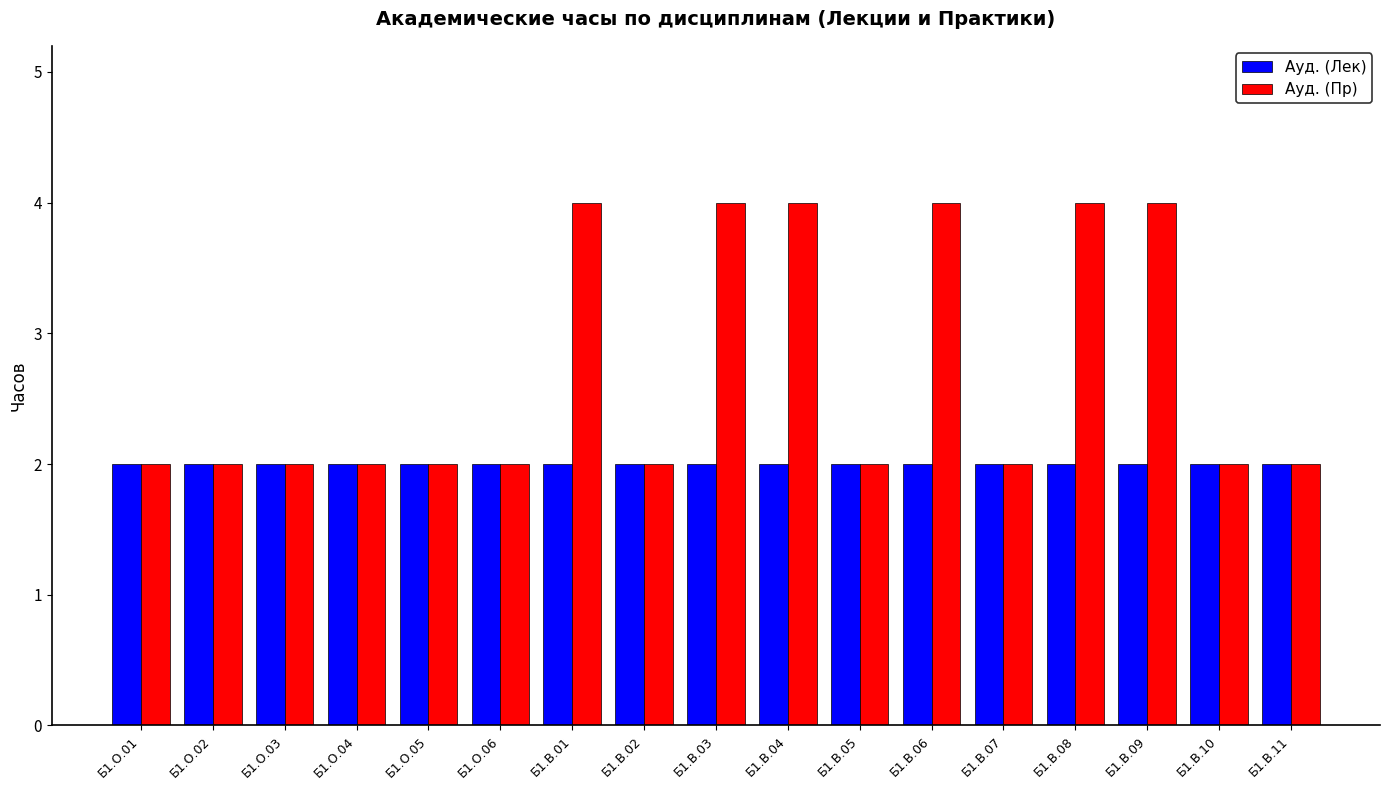

What is the label of the 12th bar from the left?

Б1.В.06